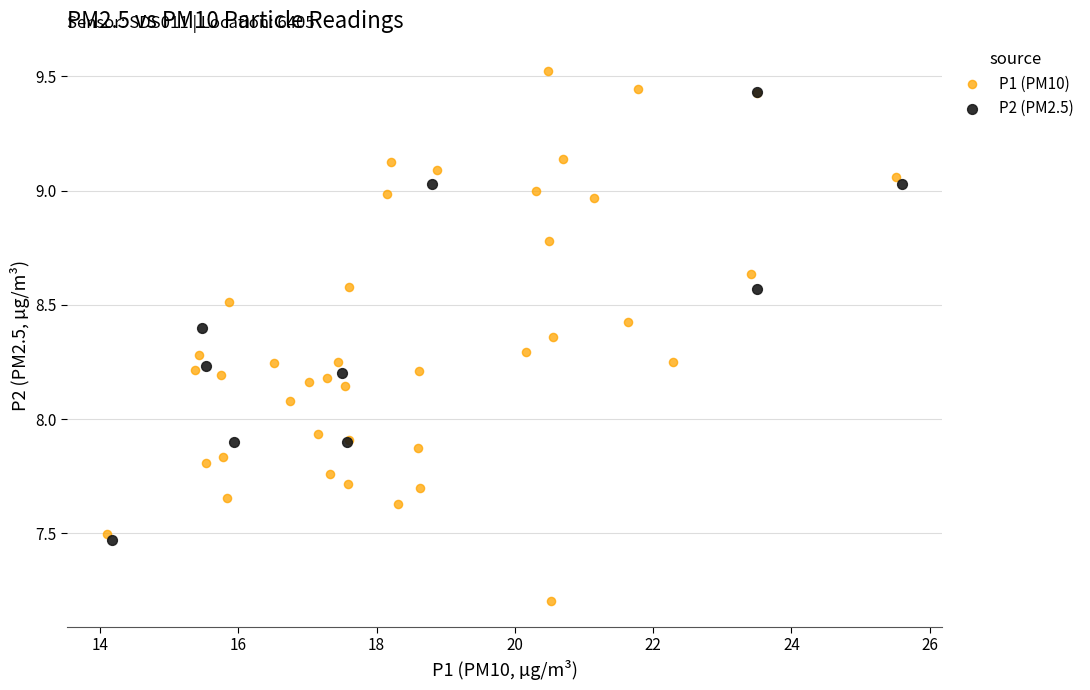

Which series contains the lowest Y value?

P1 (PM10)